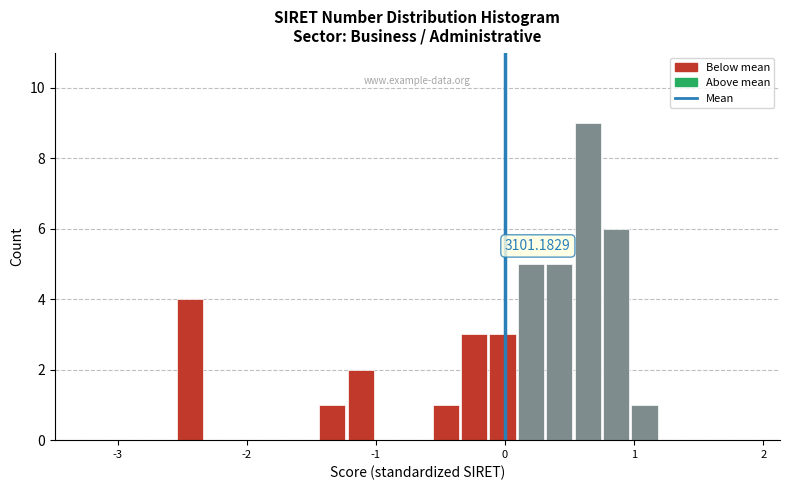

Read against the x-axis, roughly where is the centre of the tallest bar?

0.6